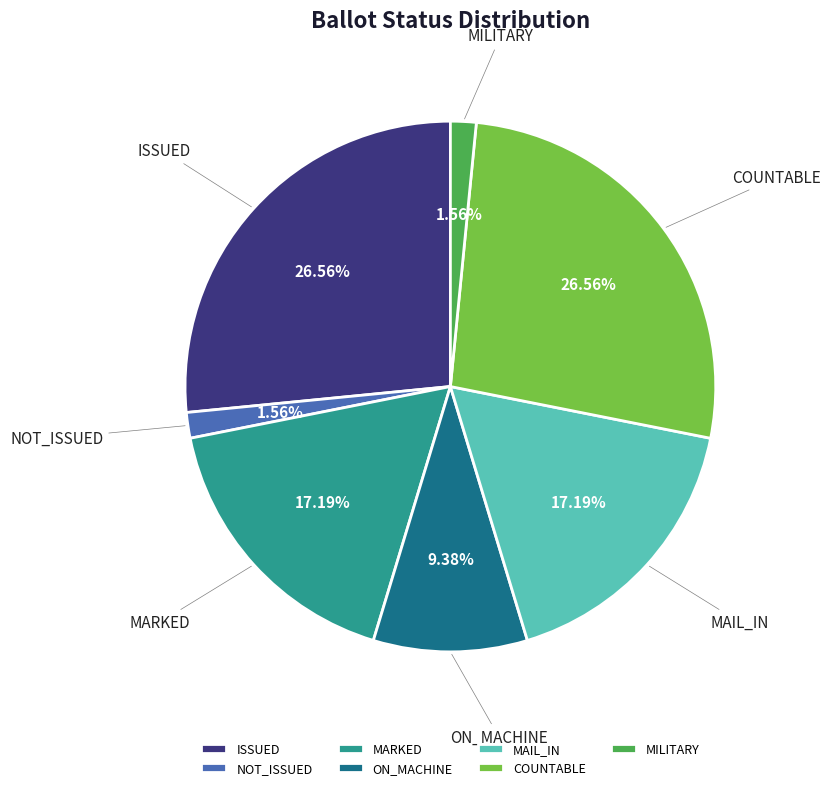

To the nearest percent, what is the difference between the largest and smallest slice percentages?

25%